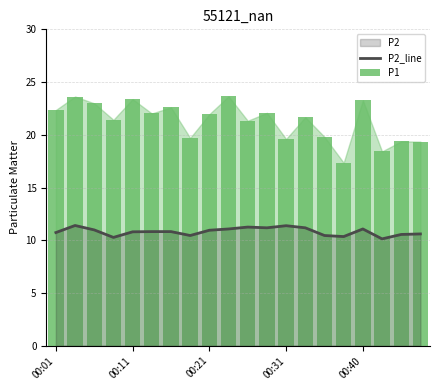

What is the minimum value for P2_line?

10.1